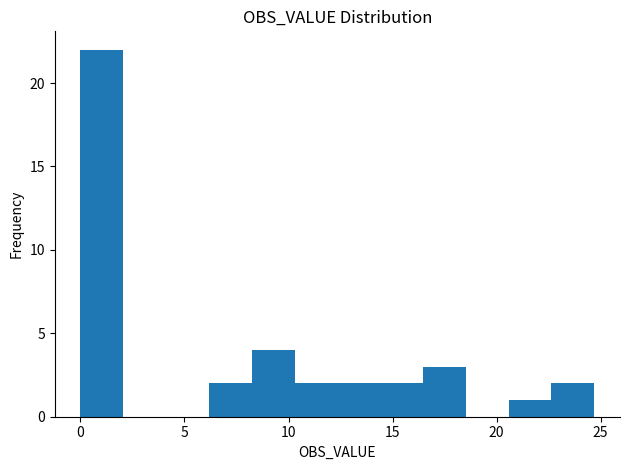

Reading left to right, list every bar in this chart as the range it spans on the x-axis followed by its height. Neither the bar edges nor the heights are printed on the chart, so give them approximately, as read against the axes.

0.0 to 2.0: 22
2.0 to 4.0: 0
4.0 to 6.0: 0
6.0 to 8.0: 2
8.0 to 10.5: 4
10.5 to 12.5: 2
12.5 to 14.5: 2
14.5 to 16.5: 2
16.5 to 18.5: 3
18.5 to 20.5: 0
20.5 to 22.5: 1
22.5 to 24.5: 2